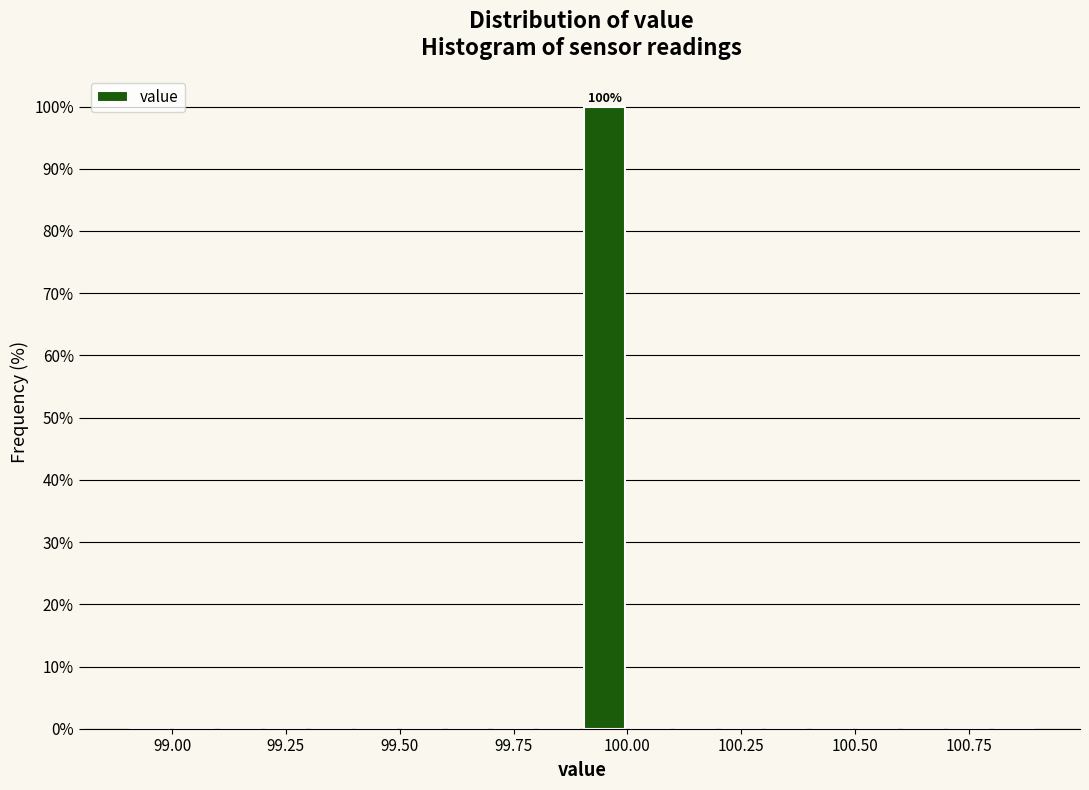

Read against the x-axis, roughly where is the centre of the tallest bar?

99.95